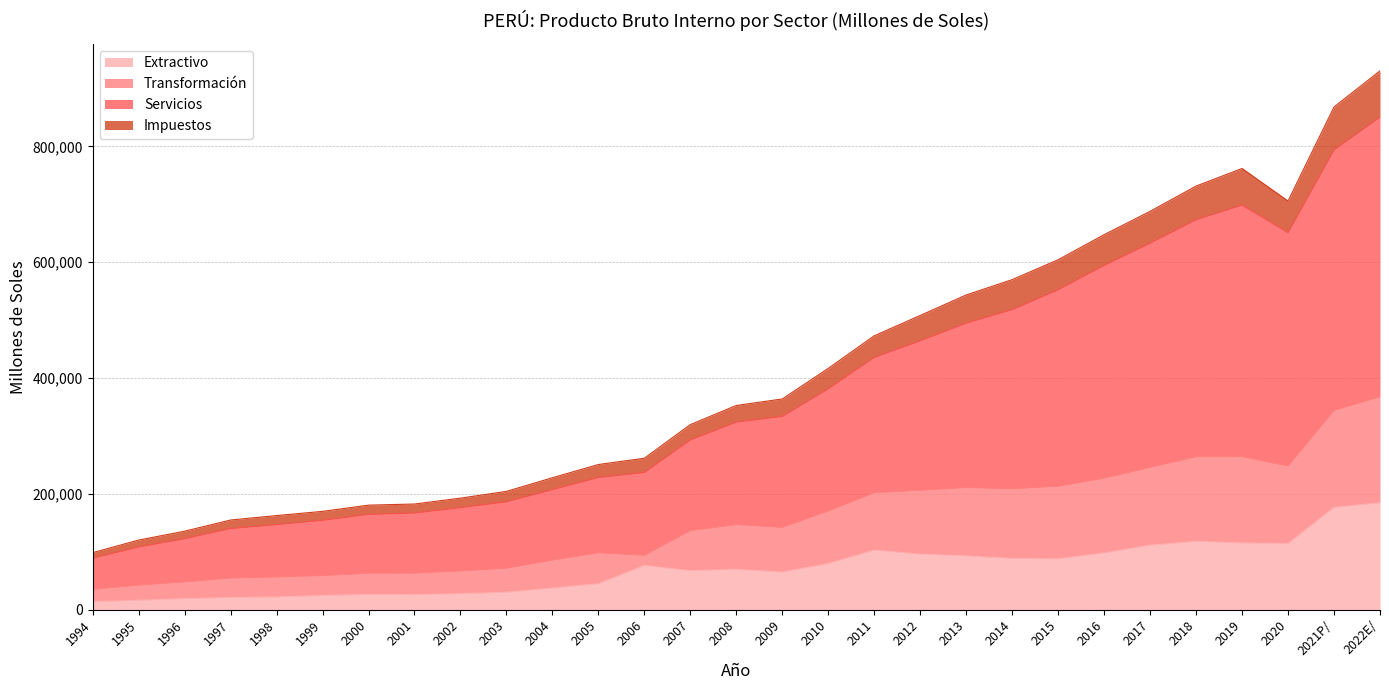

What position from the left is 2018?

25